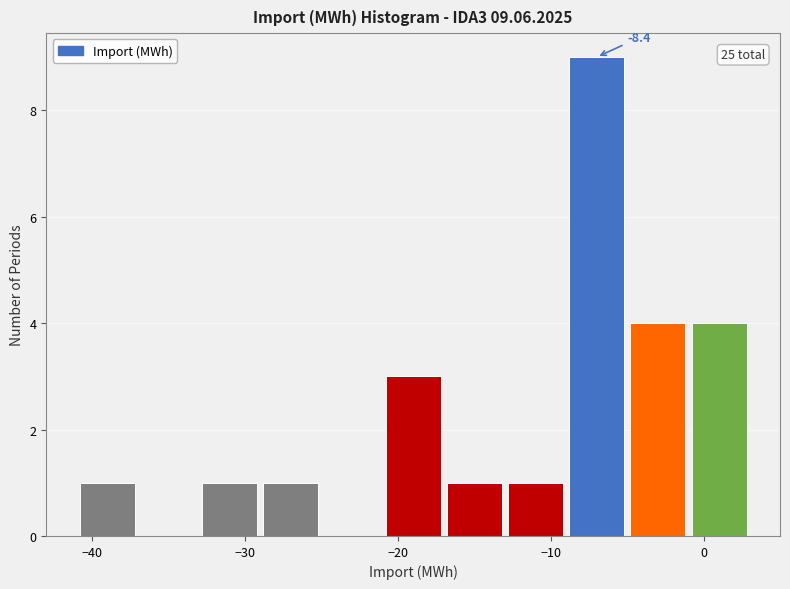

Over which range of the x-axis is the bar tallest?

-9 to -5